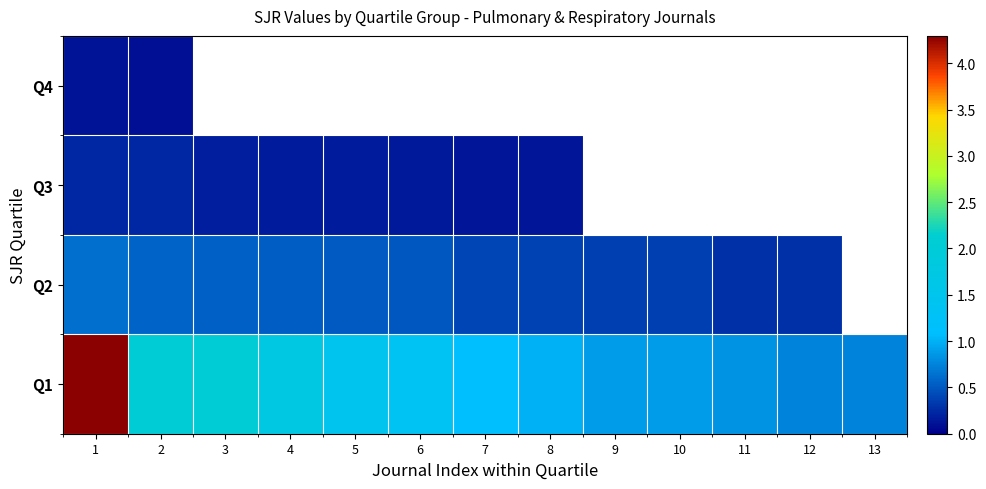

At which category is the sum across all series the highest?

1